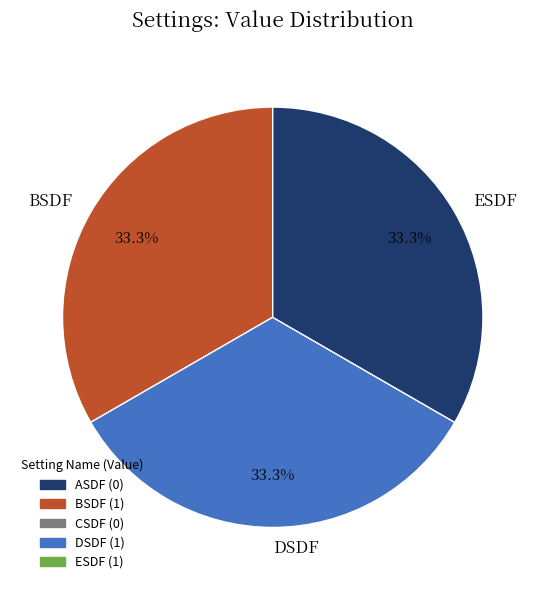

How many segments does this pie chart have?

3